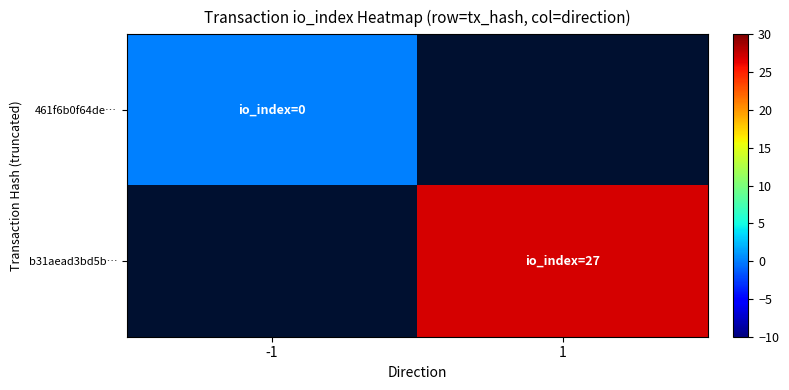

At how many categories does at least one series exceed 24?

1